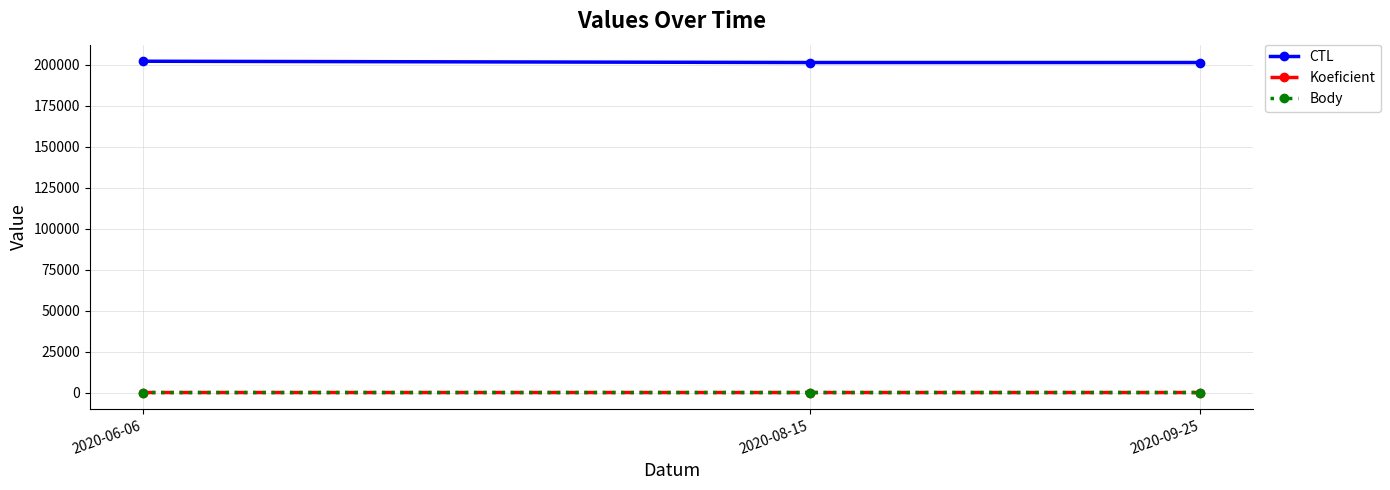

How many distinct data groups are displayed?

3